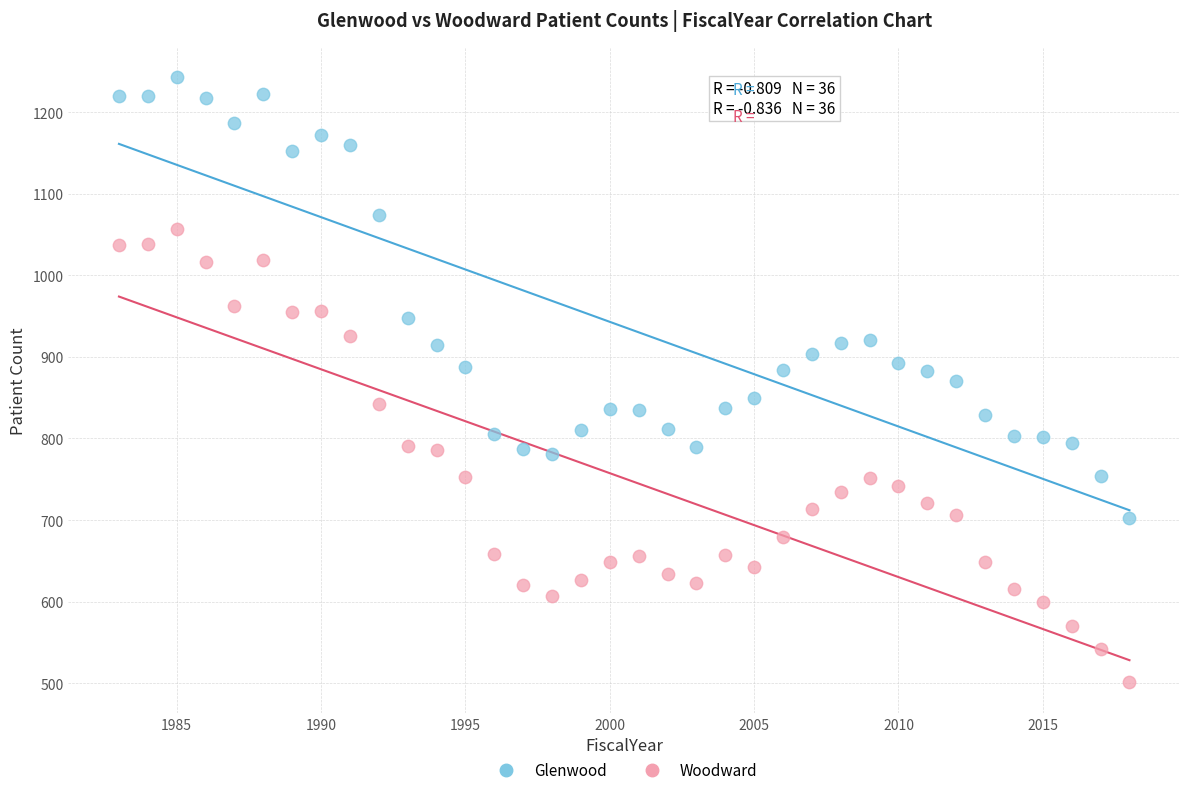

Across all data points, what is the range of X values (max minus min)?

35.0